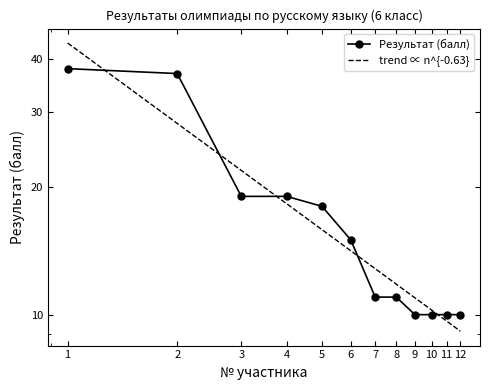

At which label is the value closest to 24?

3